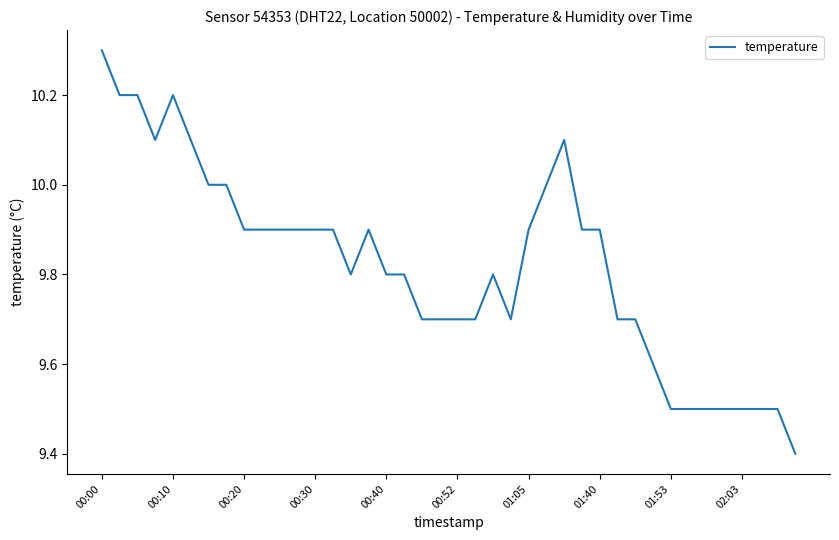

What is the greatest value displayed?

10.3